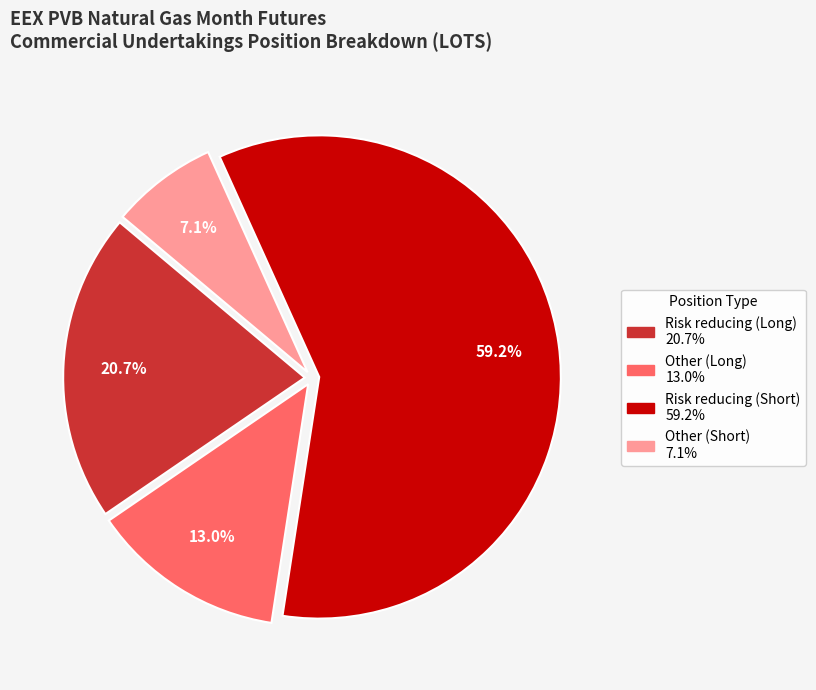

Which category has the smallest portion of the pie?

Other (Short)